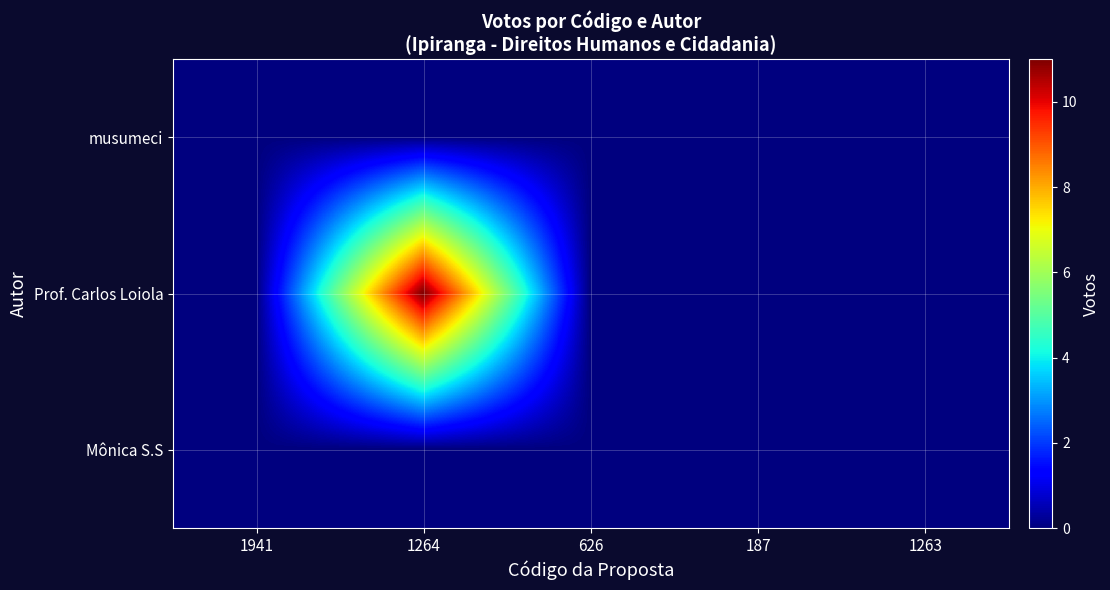

At which category is the sum across all series the highest?

1264